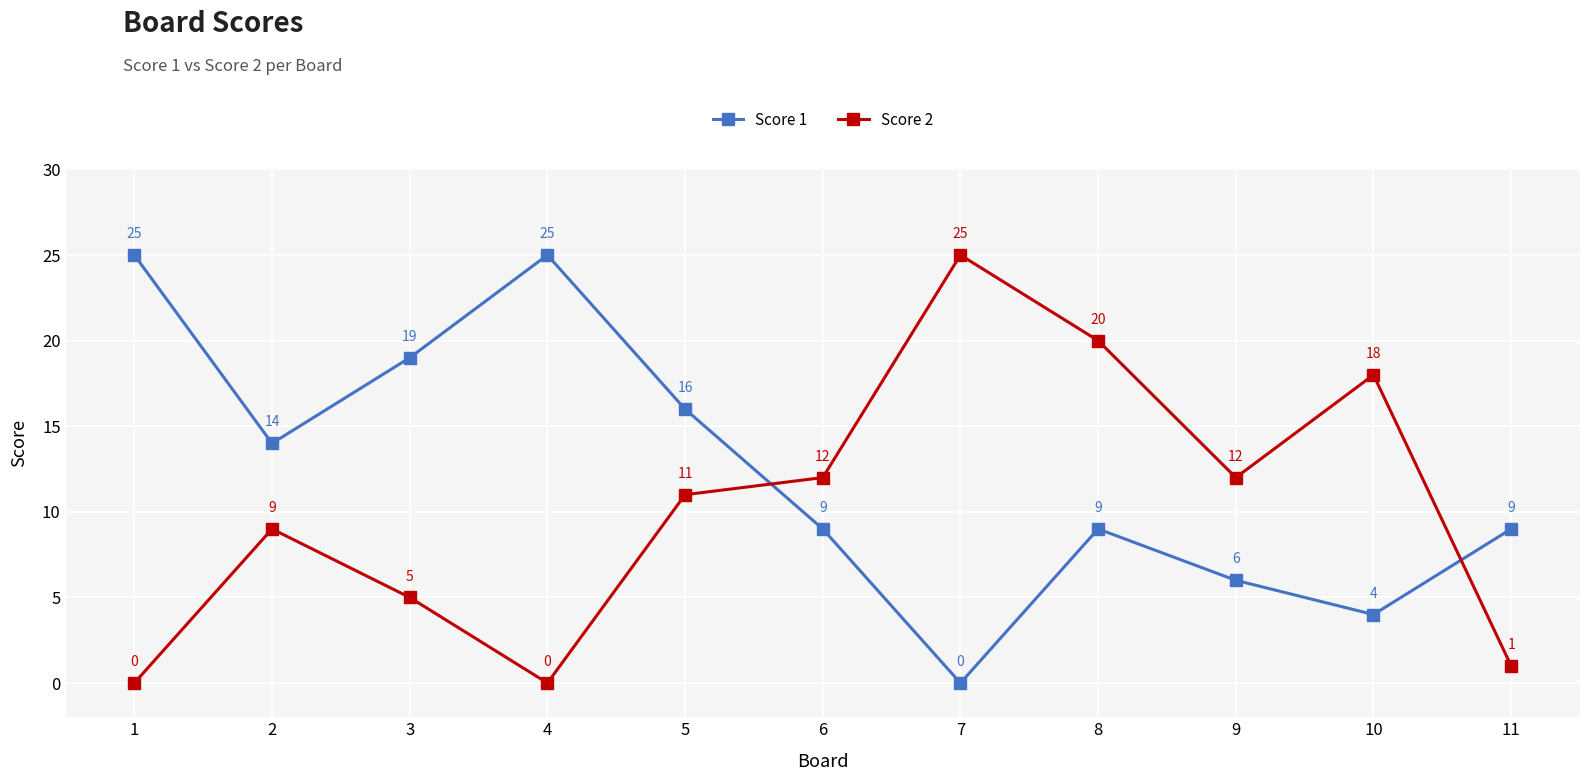

In Score 2, how many points are higher than both neighbors (excluding endpoints)?

3